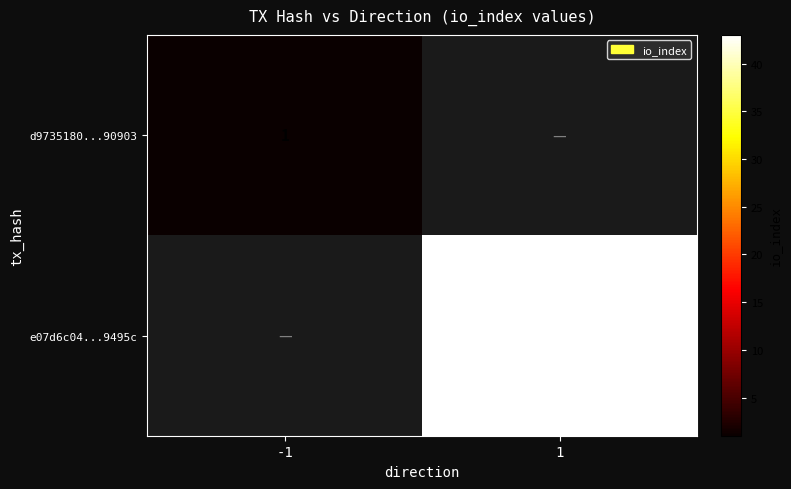

The e07d6c04...9495c series shows 9 at 1. True or false?

False